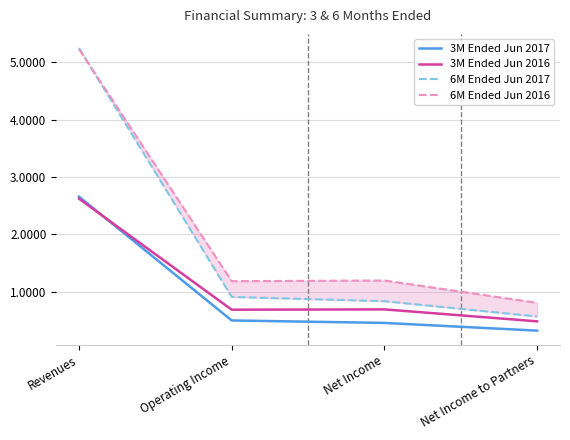

At which label is 6M Ended Jun 2016 closest to 3?

Net Income